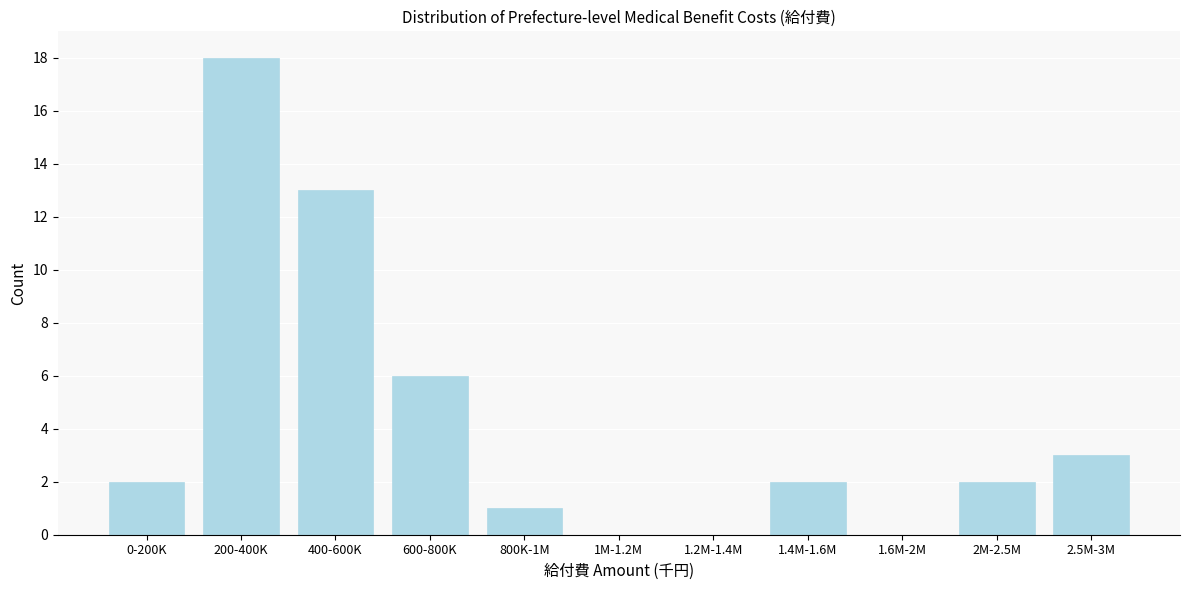

Reading left to right, what are all the values shown in this chart?

0-200K=2	200-400K=18	400-600K=13	600-800K=6	800K-1M=1	1M-1.2M=0	1.2M-1.4M=0	1.4M-1.6M=2	1.6M-2M=0	2M-2.5M=2	2.5M-3M=3